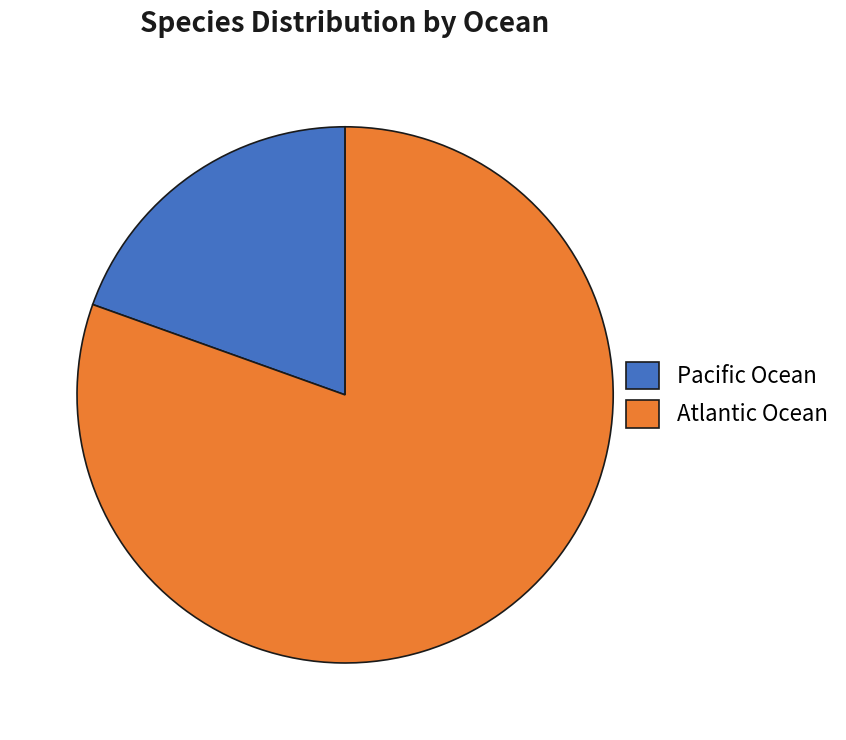

Is the sum of Atlantic Ocean and Pacific Ocean greater than half?

Yes